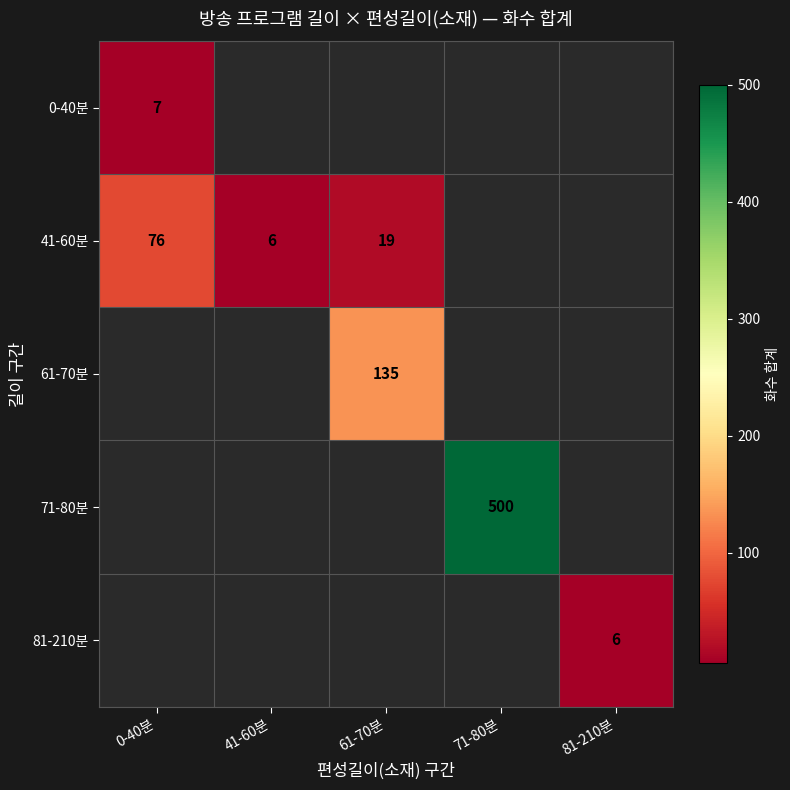

The value of 41-60분 at 41-60분 is 6. True or false?

True